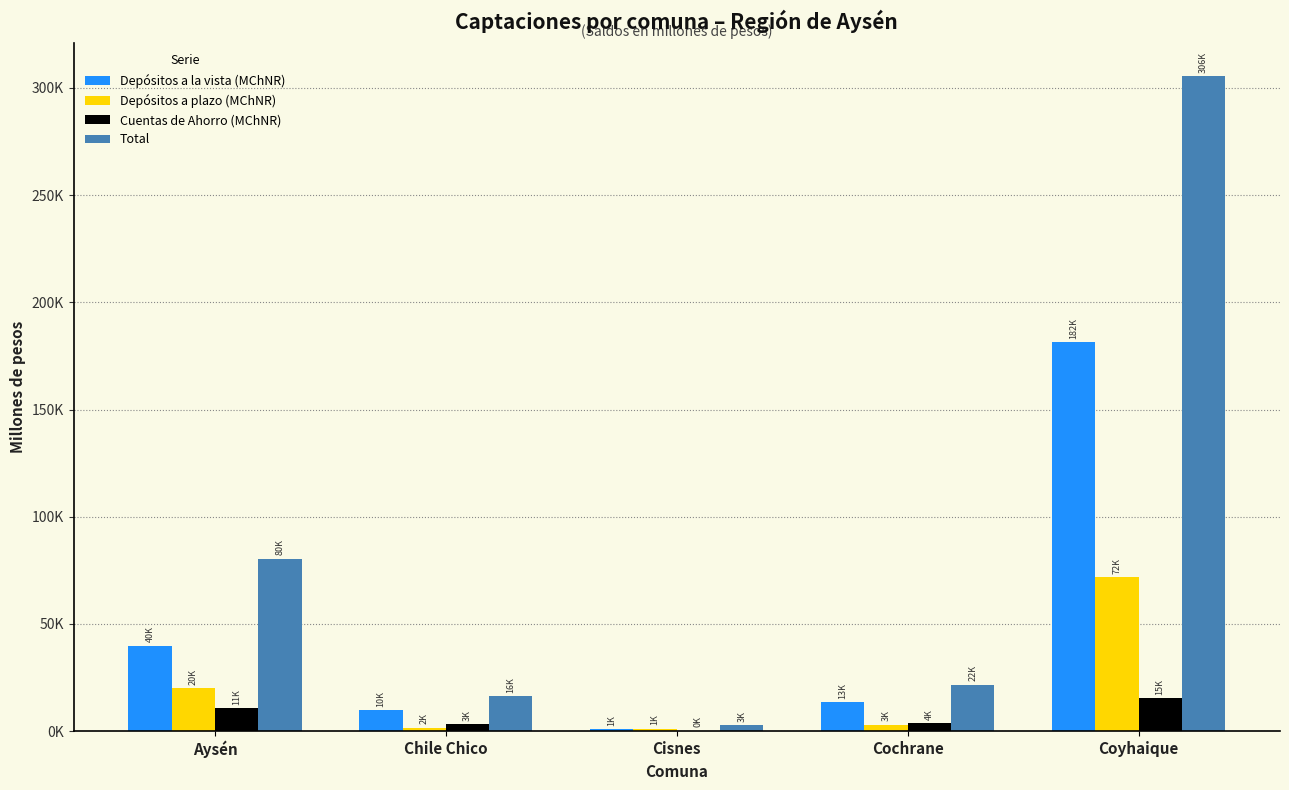

What are all the series names shown in the legend?

Depósitos a la vista (MChNR), Depósitos a plazo (MChNR), Cuentas de Ahorro (MChNR), Total